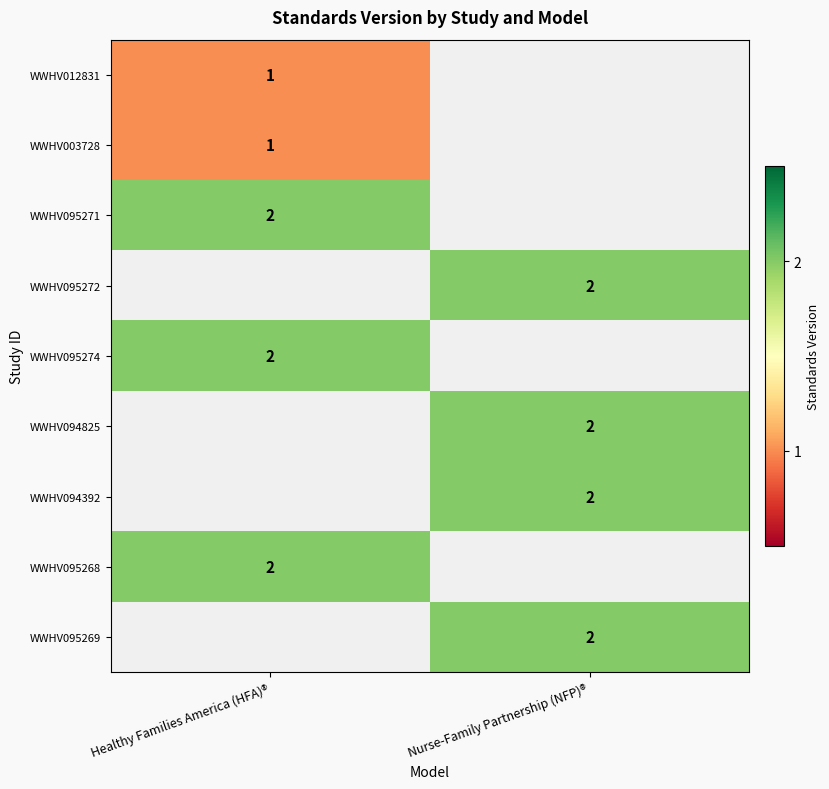

The WWHV094392 series shows 2 at Nurse-Family Partnership (NFP)®. True or false?

True